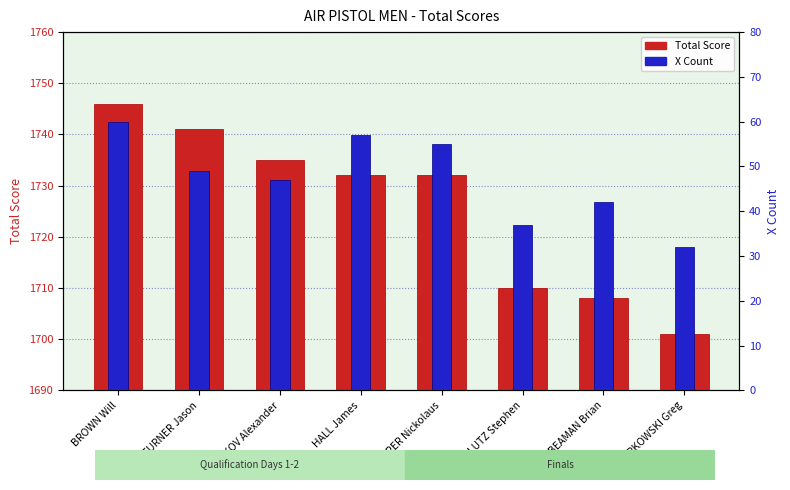

What are all the series names shown in the legend?

Total Score, X Count